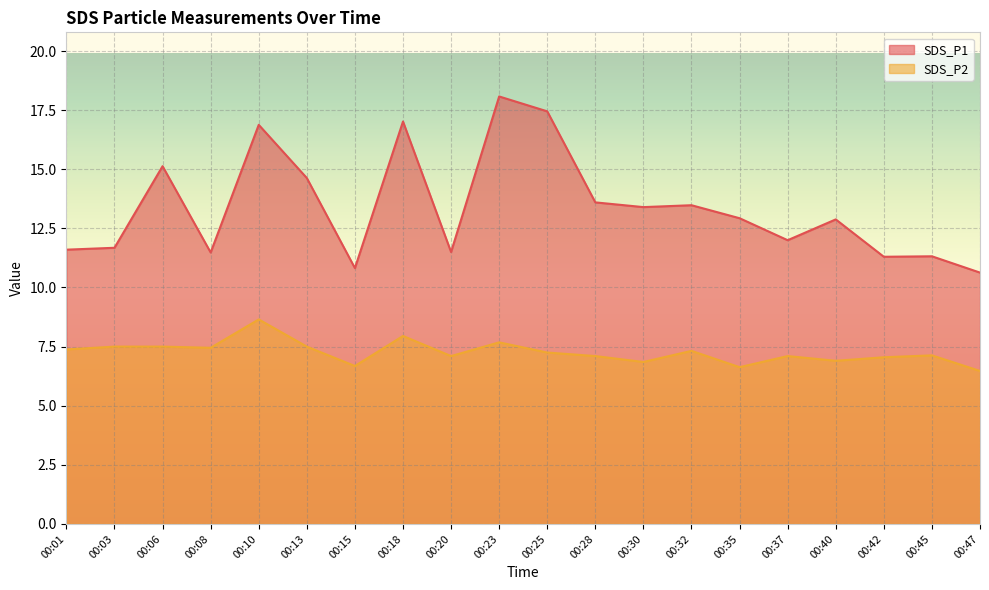

How many data points in SDS_P2 are above 7?

15